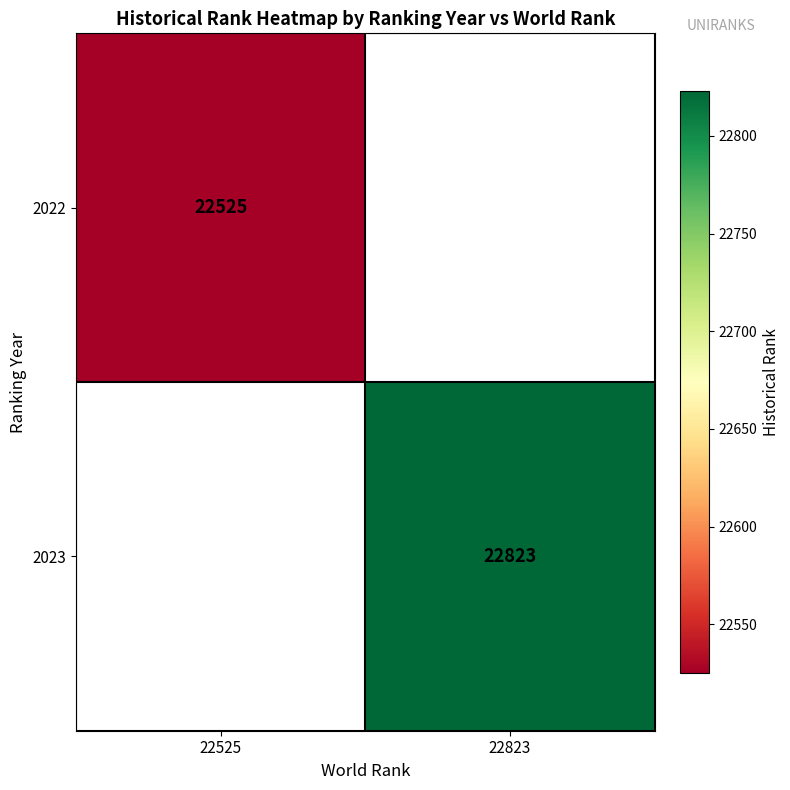

Is it true that 2022 equals 22525 at 22525?

True